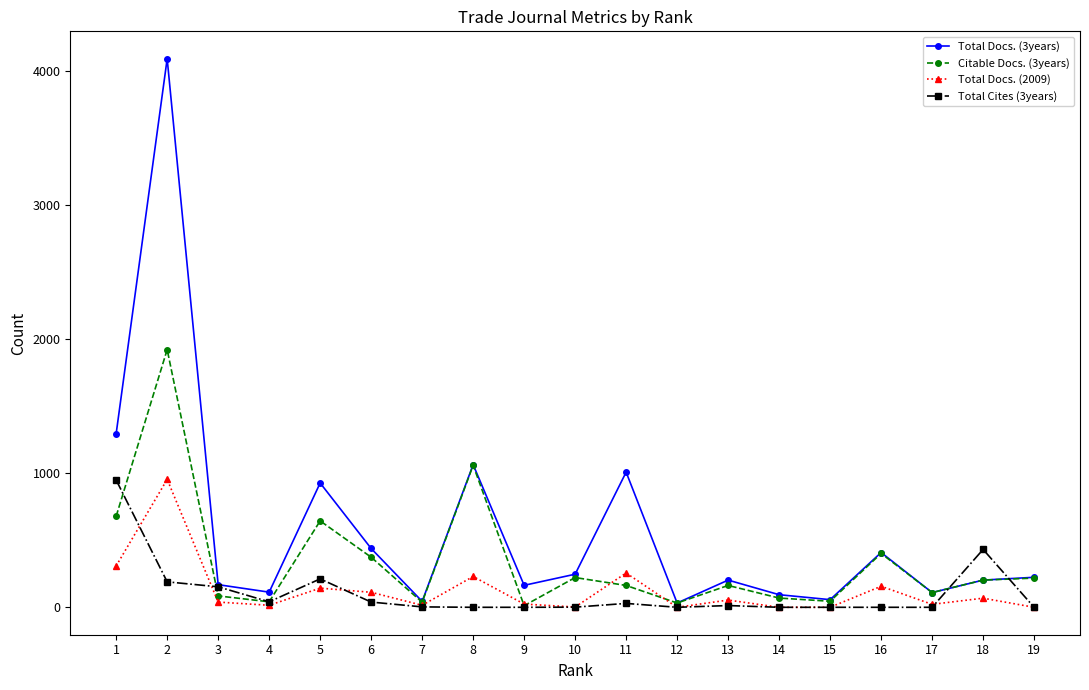

What is the maximum value shown in the chart?

4095